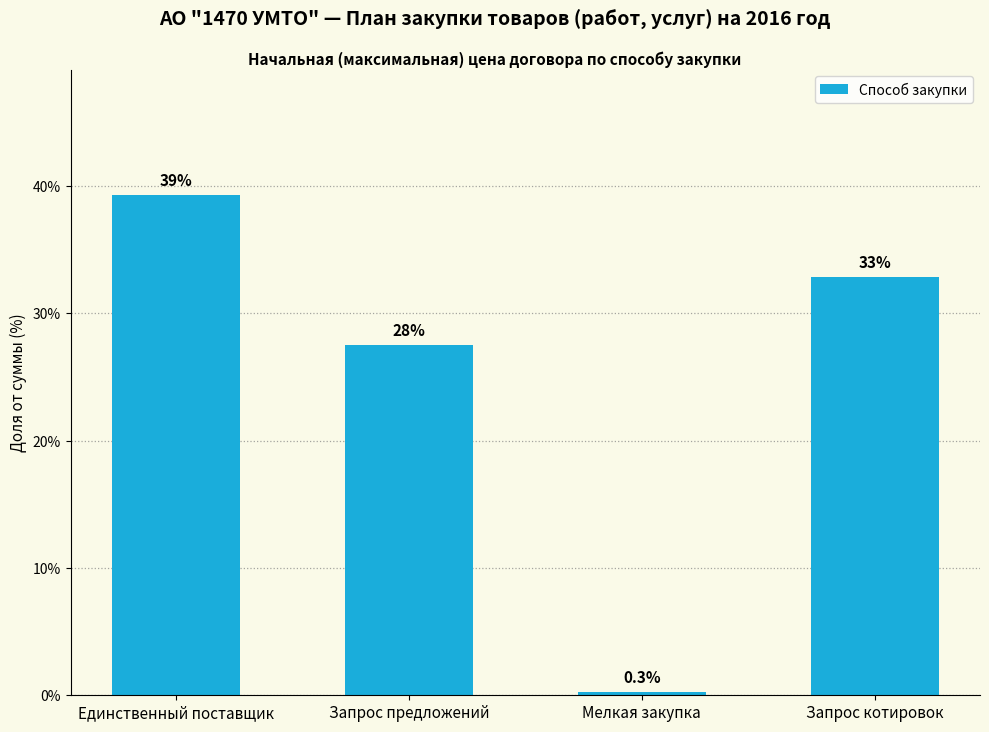

Reading right to left, what are all the values shown in this chart?

32.9	0.3	27.5	39.3